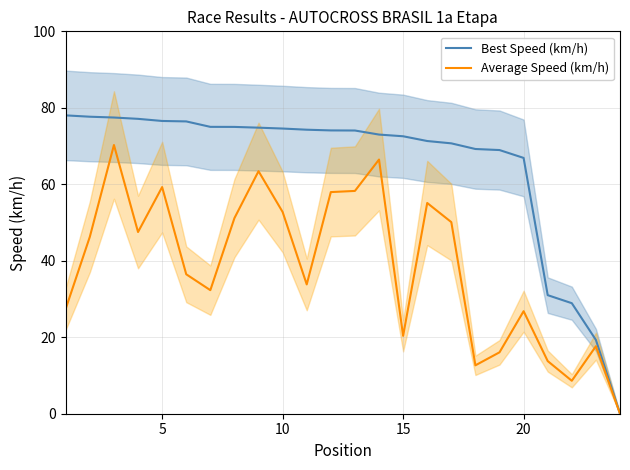

True or false: Best Speed (km/h) has a value of 72.6 at 15.

True